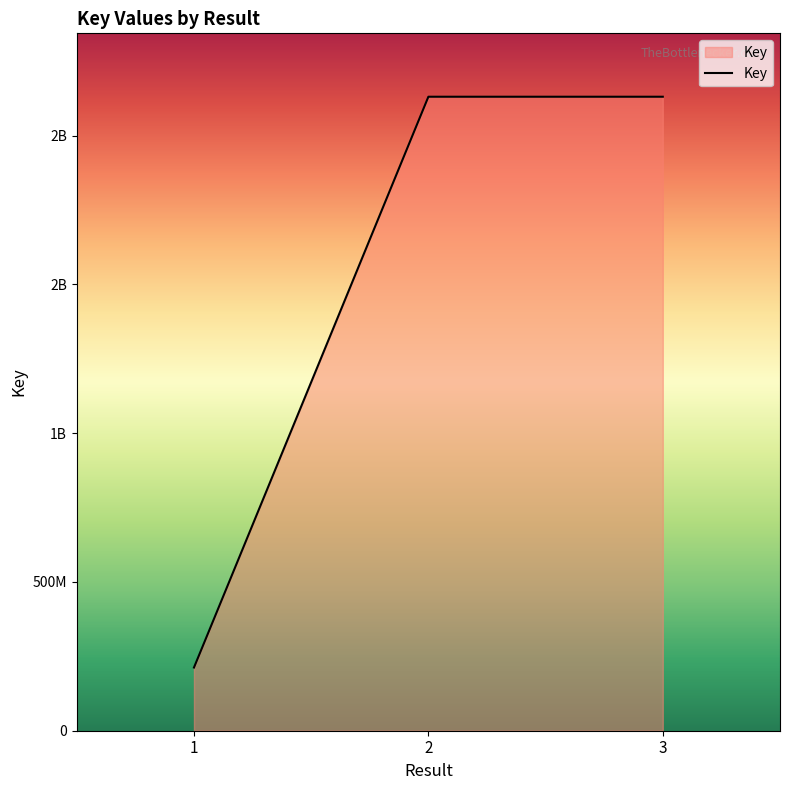

Which has a higher value, 2 or 3?

2